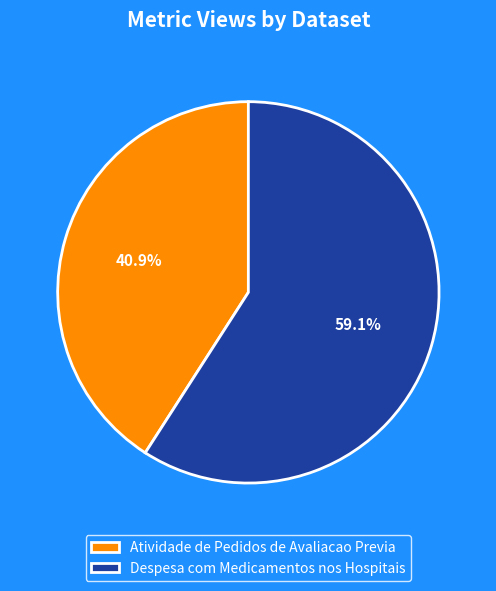

What is the majority slice?

Despesa com Medicamentos nos Hospitais